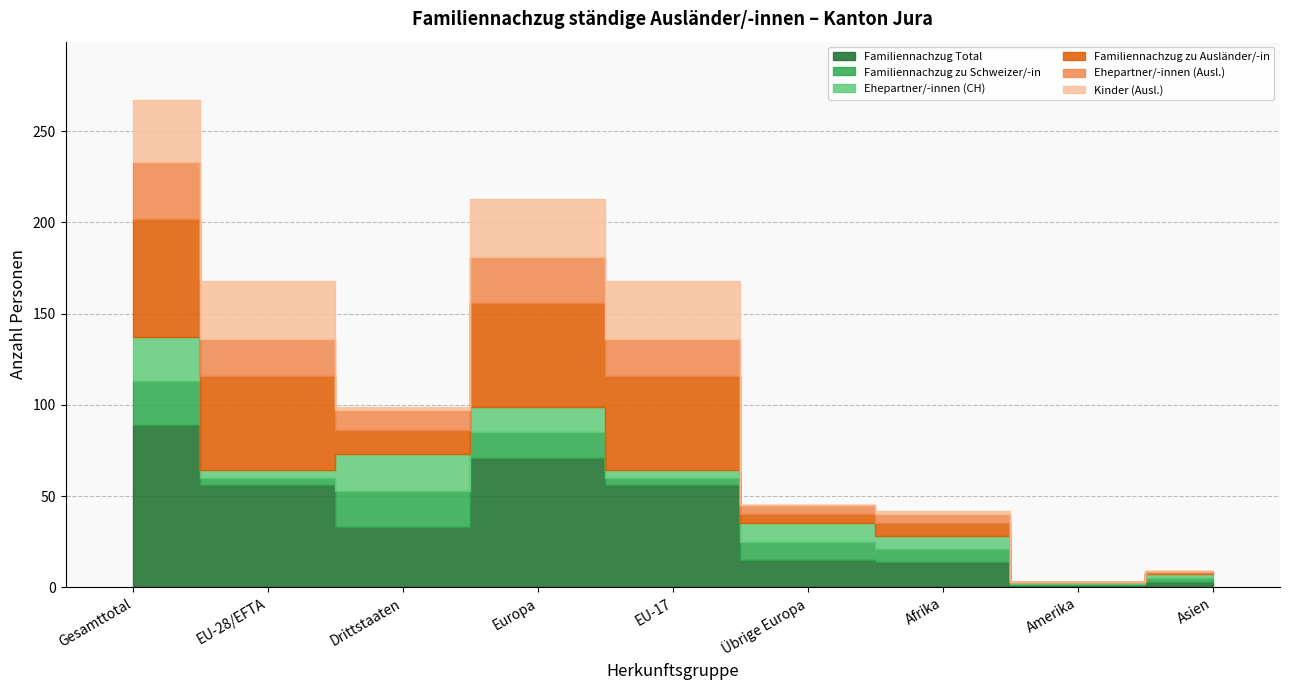

What position from the left is Afrika?

7